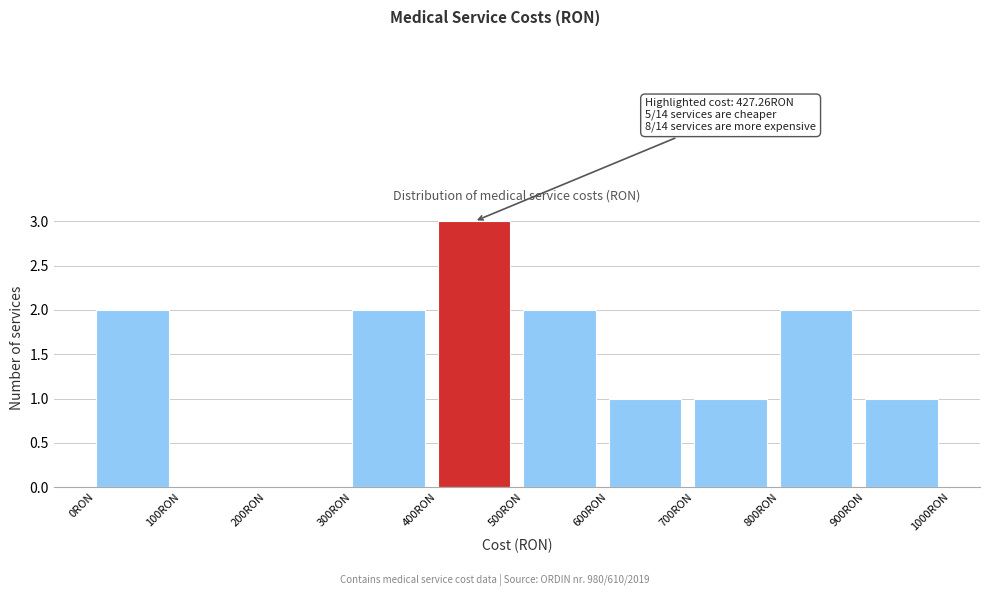

Over which range of the x-axis is the bar tallest?

400 to 500